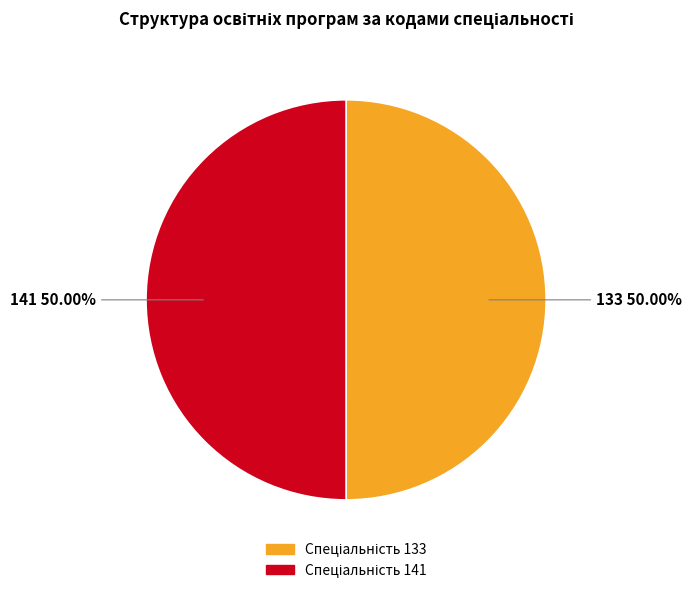

How much of the chart is everything except 133?

50.0%